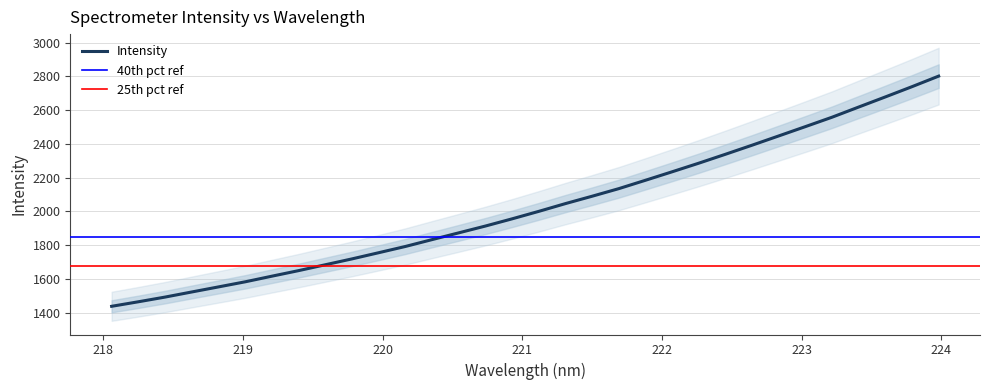

How many values are below 1999?

16